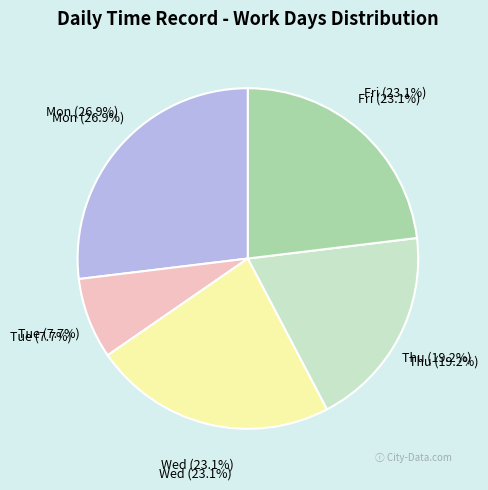

How many slices are in this pie chart?

5